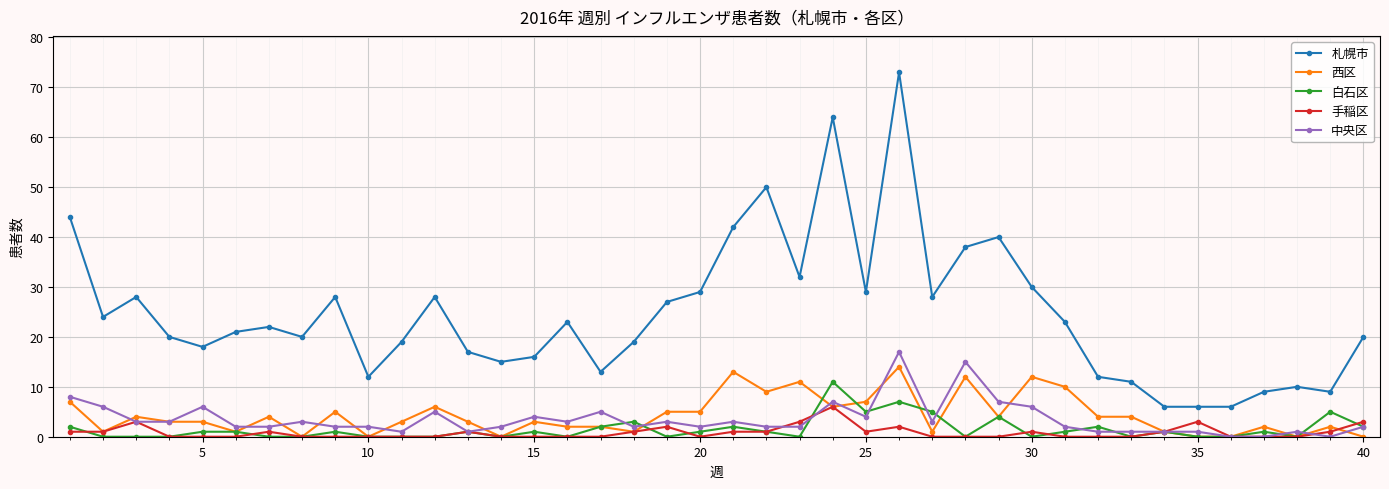

Reading left to right, list all the values displayed in this chart.

札幌市: 44	24	28	20	18	21	22	20	28	12	19	28	17	15	16	23	13	19	27	29	42	50	32	64	29	73	28	38	40	30	23	12	11	6	6	6	9	10	9	20
西区: 7	1	4	3	3	1	4	0	5	0	3	6	3	0	3	2	2	1	5	5	13	9	11	6	7	14	1	12	4	12	10	4	4	1	0	0	2	0	2	0
白石区: 2	0	0	0	1	1	0	0	1	0	0	0	1	0	1	0	2	3	0	1	2	1	0	11	5	7	5	0	4	0	1	2	0	1	0	0	1	0	5	2
手稲区: 1	1	3	0	0	0	1	0	0	0	0	0	1	0	0	0	0	1	2	0	1	1	3	6	1	2	0	0	0	1	0	0	0	1	3	0	0	0	1	3
中央区: 8	6	3	3	6	2	2	3	2	2	1	5	1	2	4	3	5	2	3	2	3	2	2	7	4	17	3	15	7	6	2	1	1	1	1	0	0	1	0	2